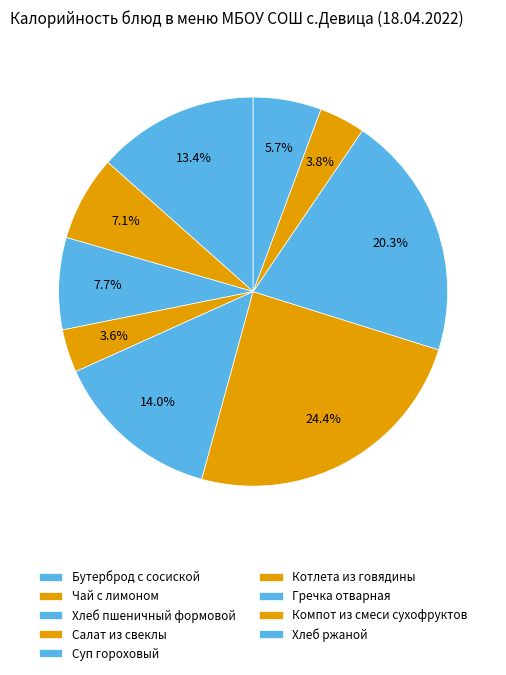

How many segments does this pie chart have?

9